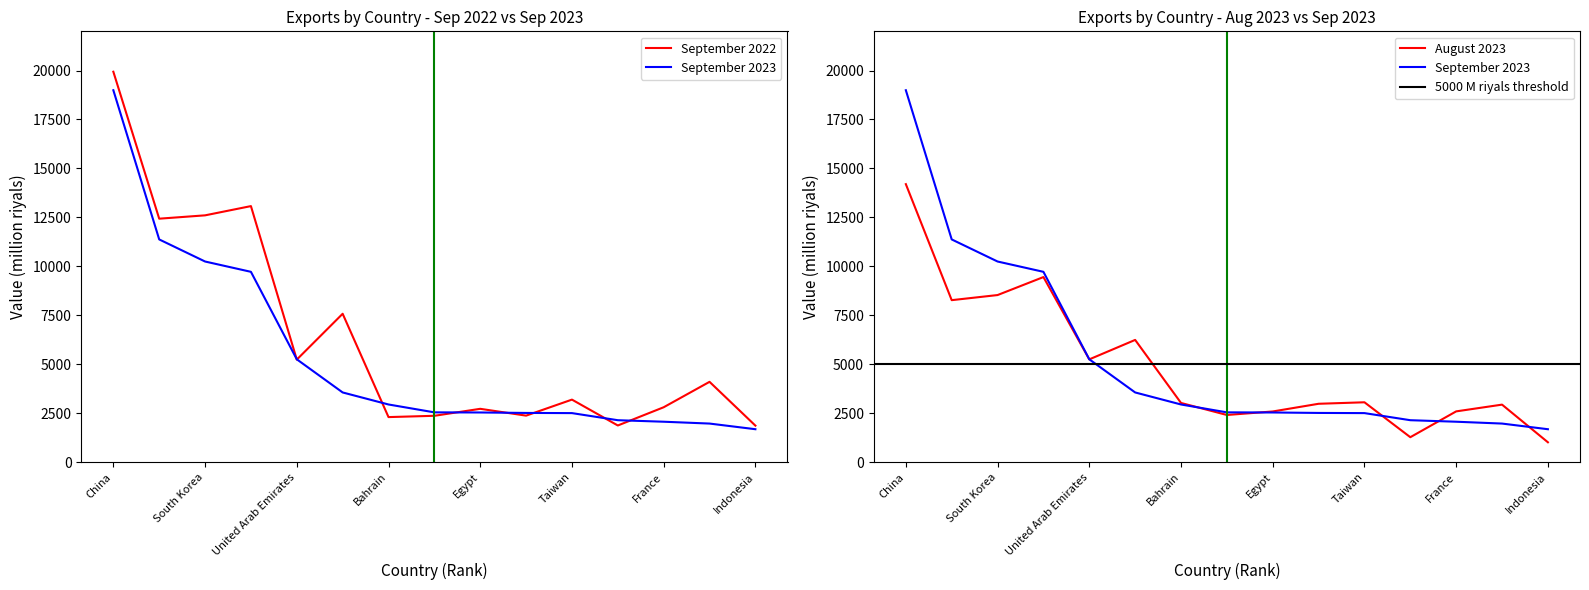

Between Poland and Indonesia, which series saw the biggest shift?

August 2023